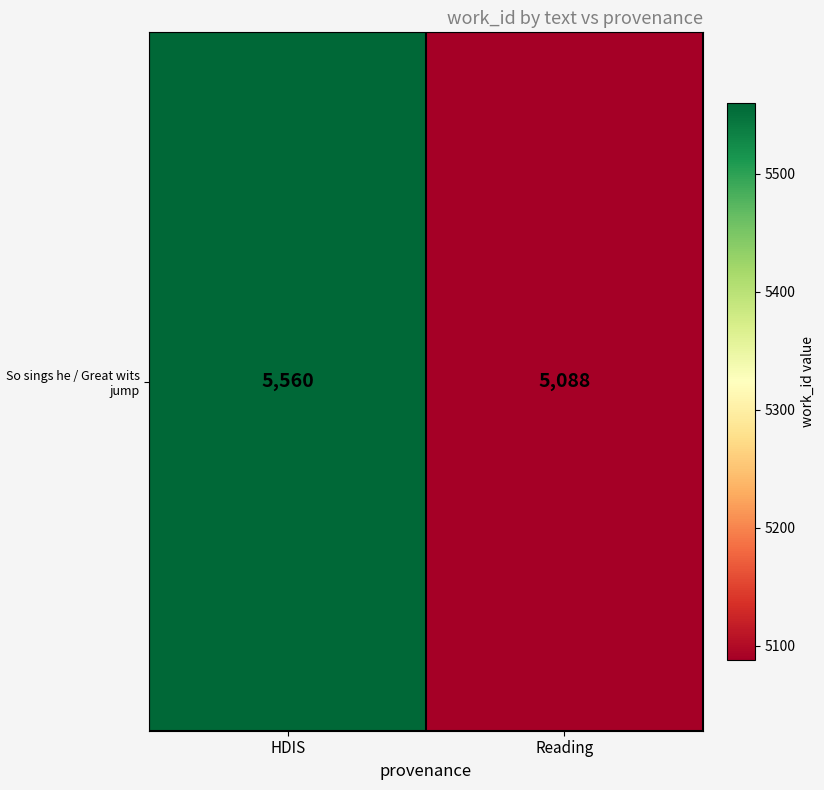

What is the greatest value displayed?

5560